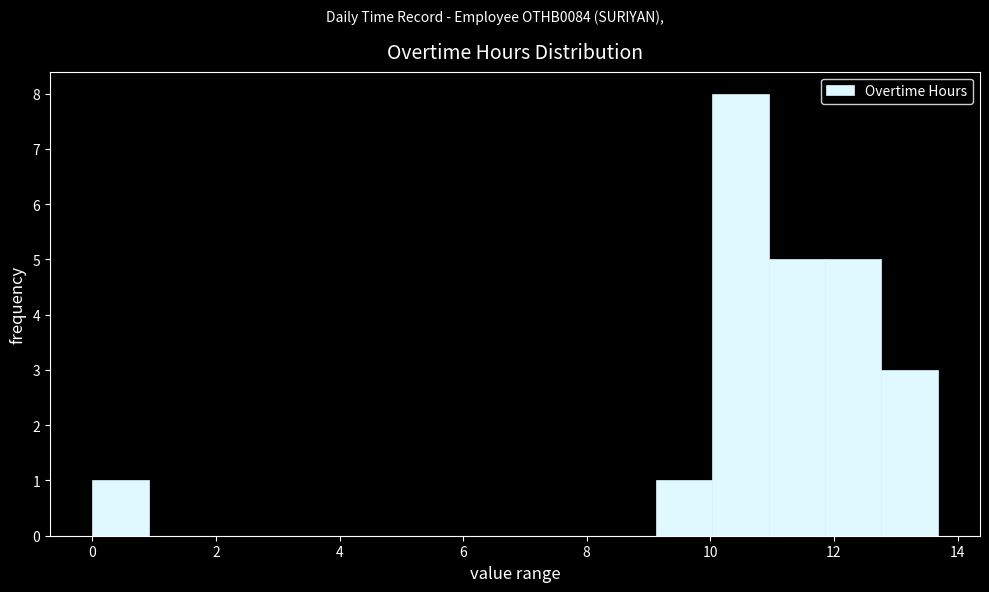

What is the height of the bar covering 9.2 to 10.0 on the x-axis? Neither the bar edges nor the heights are printed on the chart, so give them approximately, as read against the axes.

1